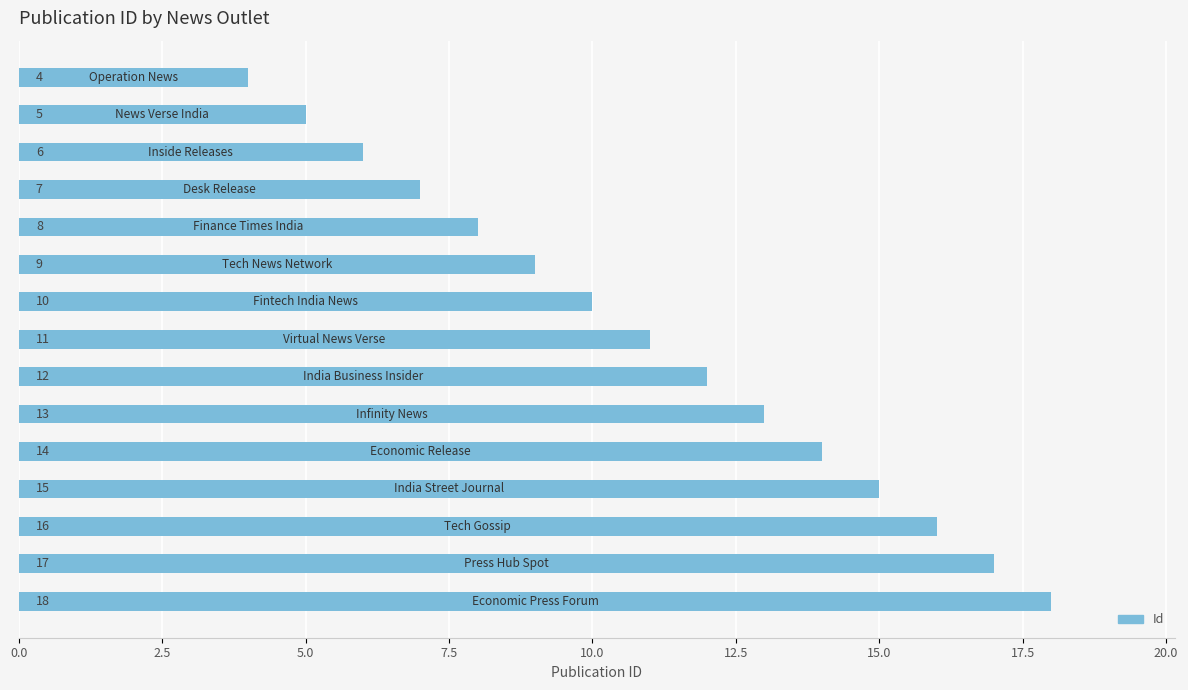

What is the smallest value displayed?

4